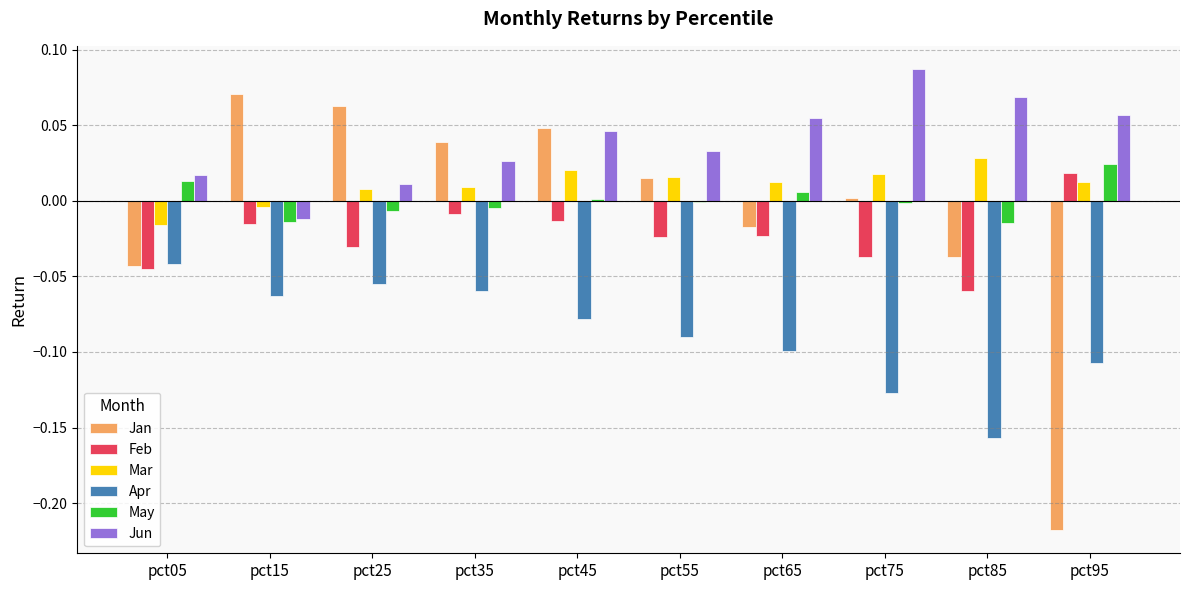

Is it true that Apr equals -0.1 at pct75?

True